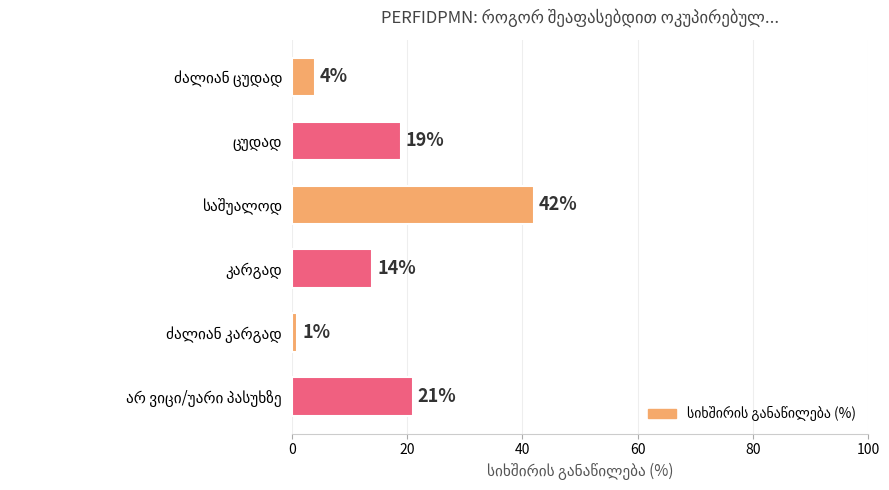

What is the difference between the maximum and second lowest values?

38